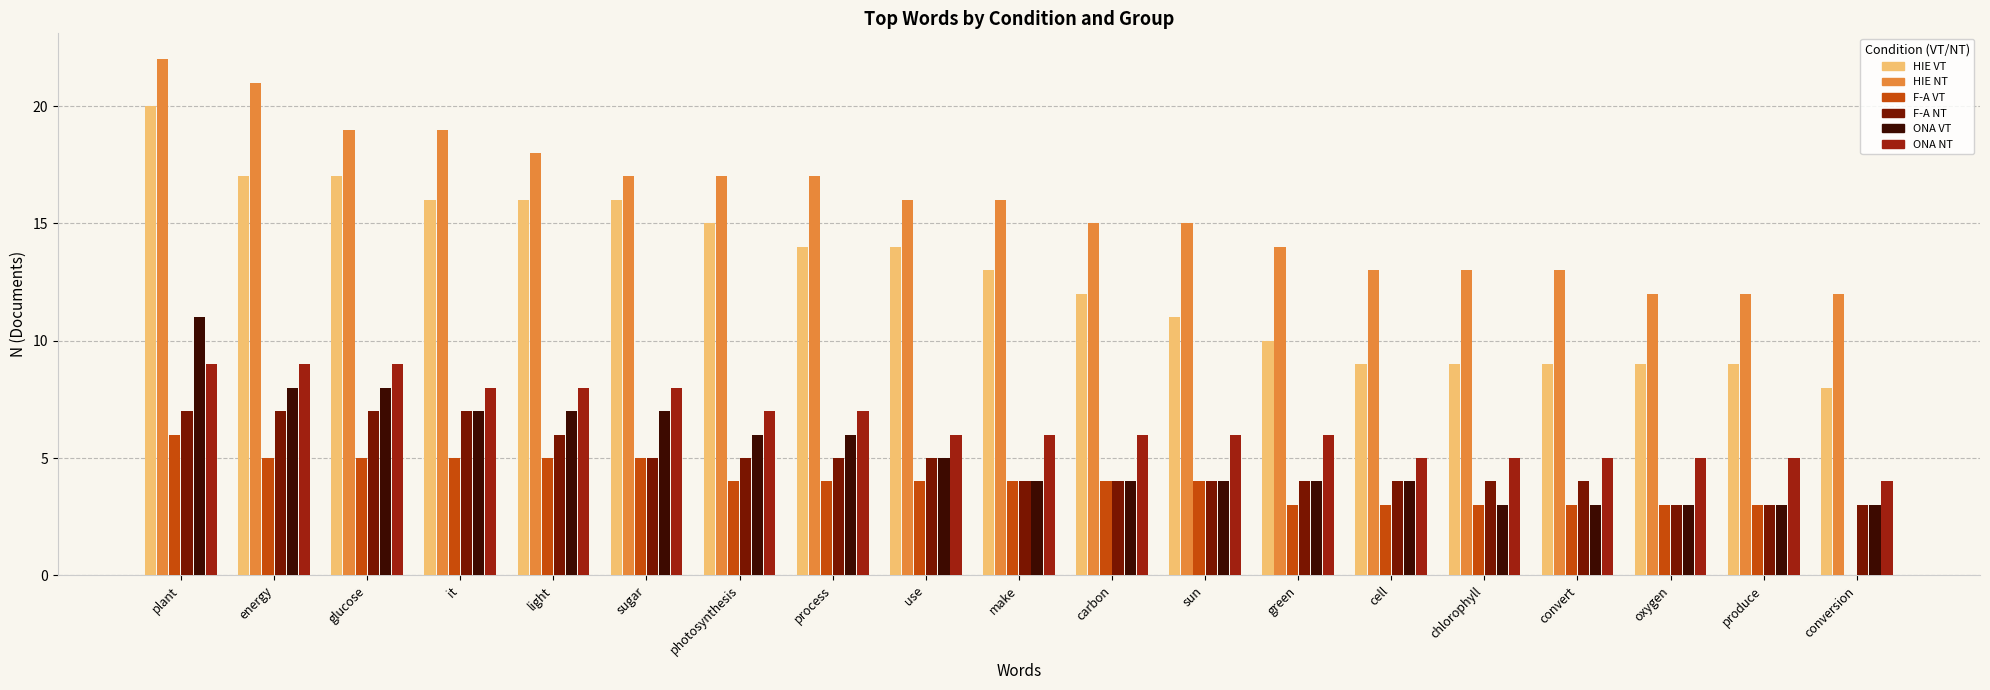

True or false: ONA NT has a value of 5 at conversion.

False